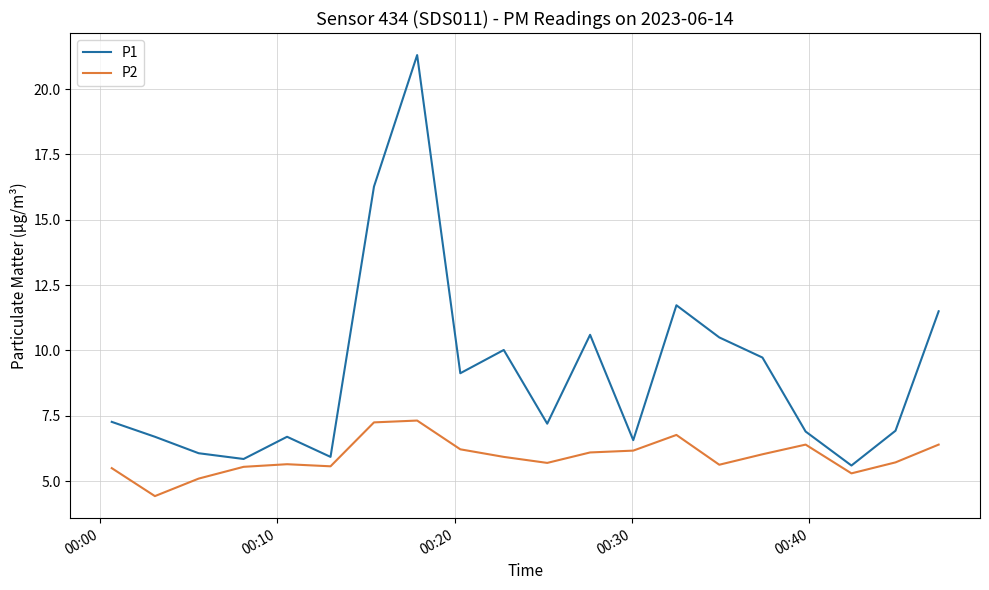

True or false: P2 and P1 cross at least once.

False